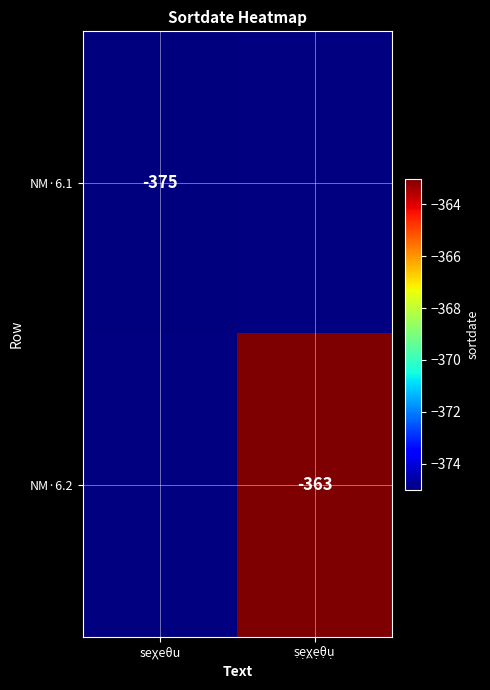

The NM·6.1 series shows -86.6 at seχeθu. True or false?

False